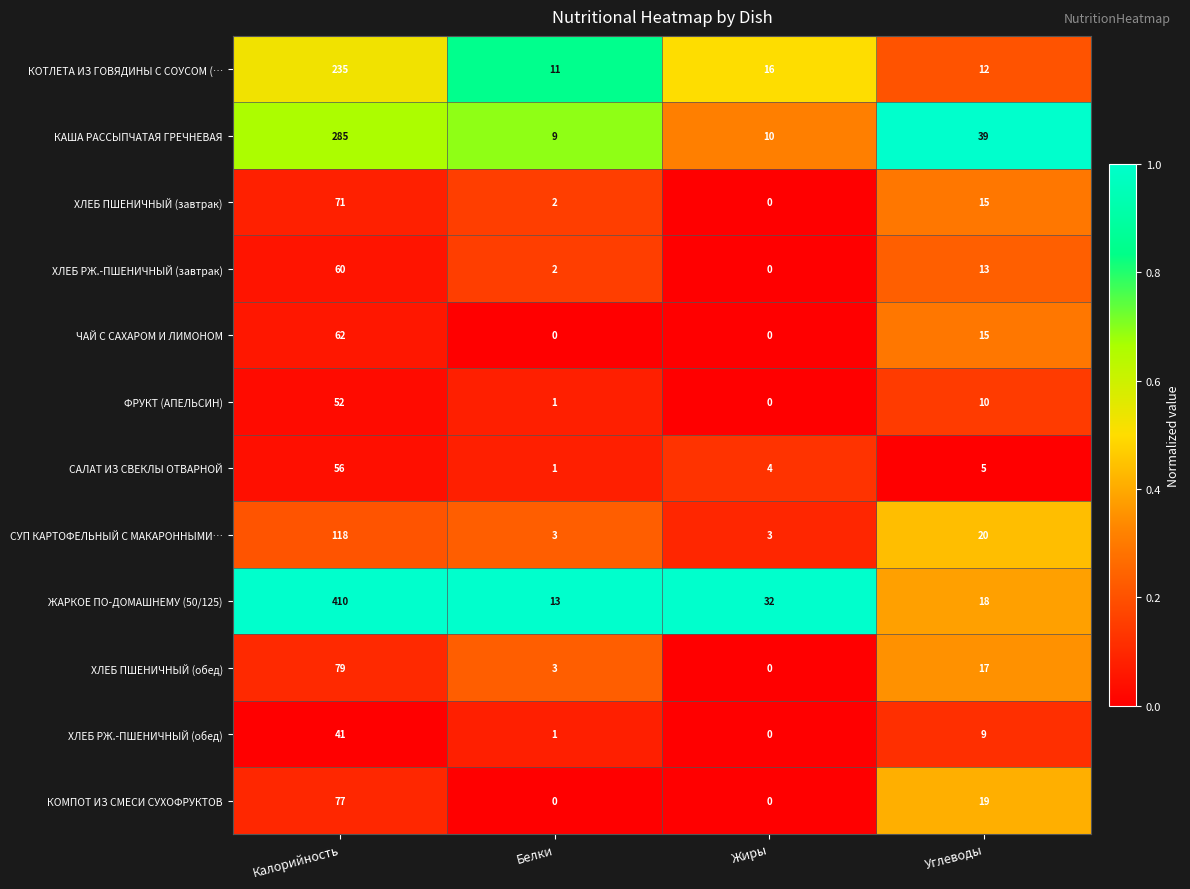

How many distinct data groups are displayed?

12